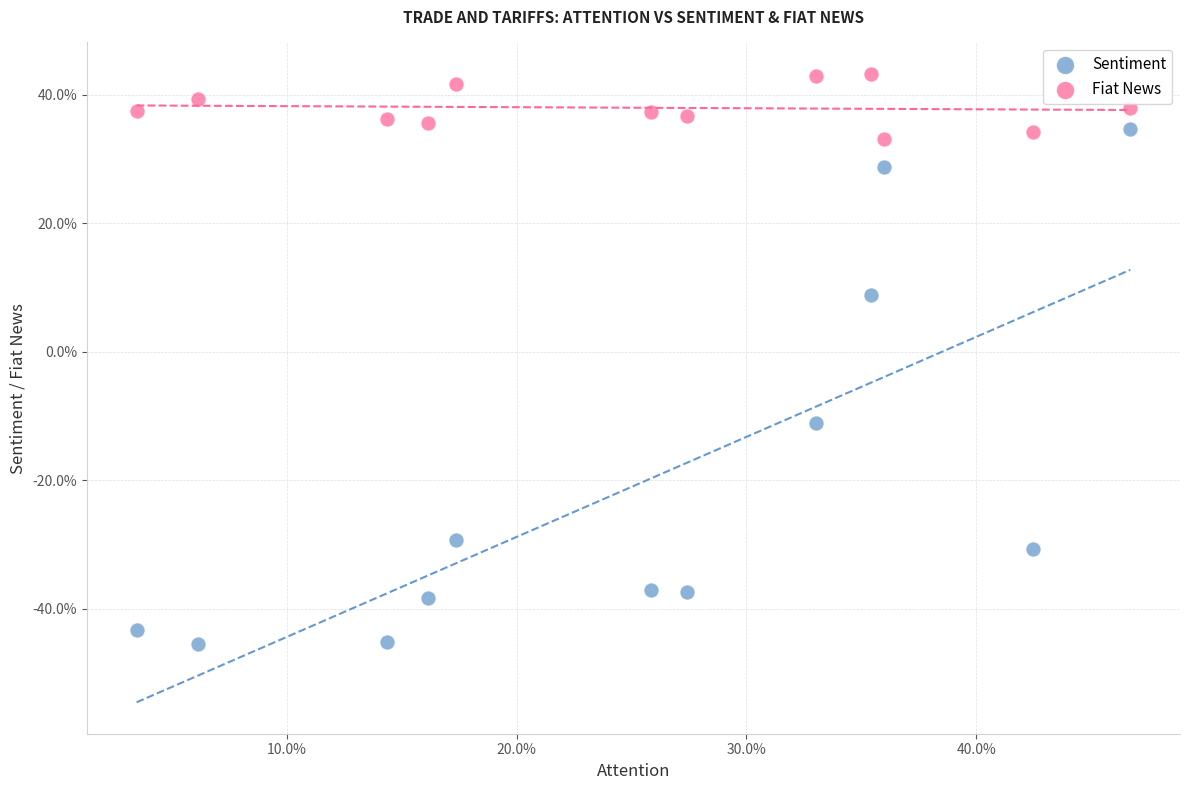

Which series has the widest spread of Y values?

Sentiment